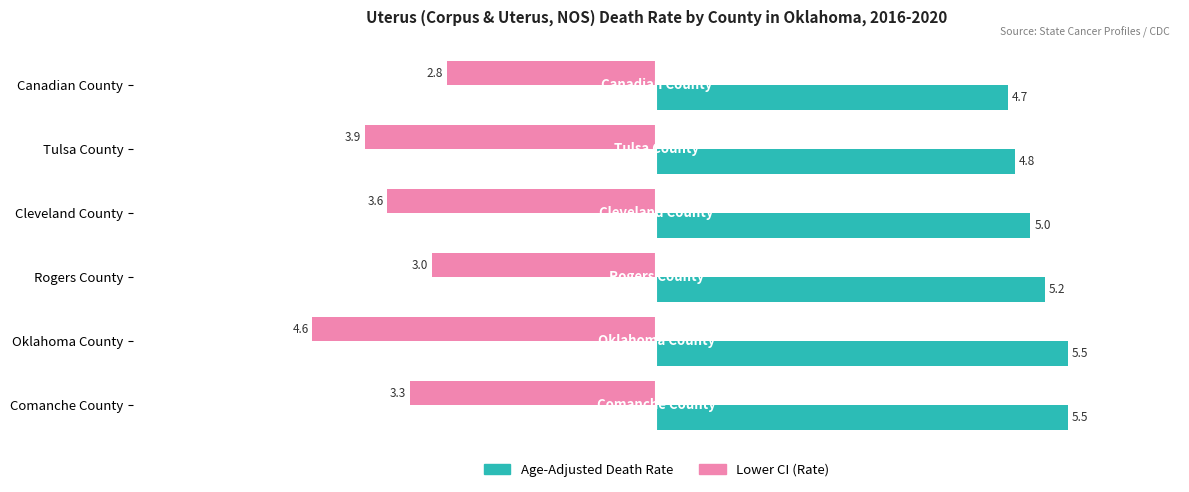

Rank the series by their maximum value, from lowest to highest.

Lower CI (Rate), Age-Adjusted Death Rate